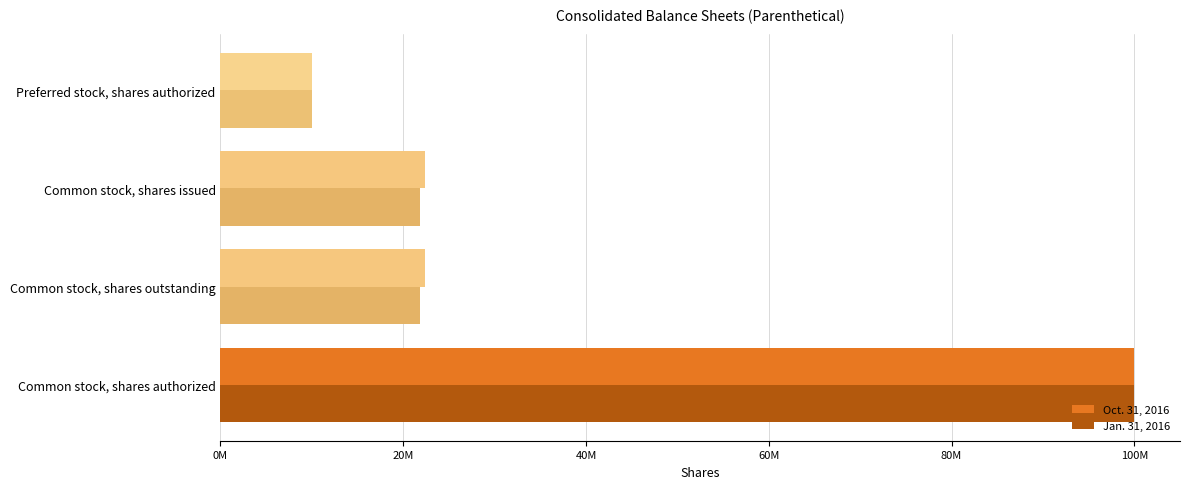

At how many categories does at least one series exceed 28935984?

1